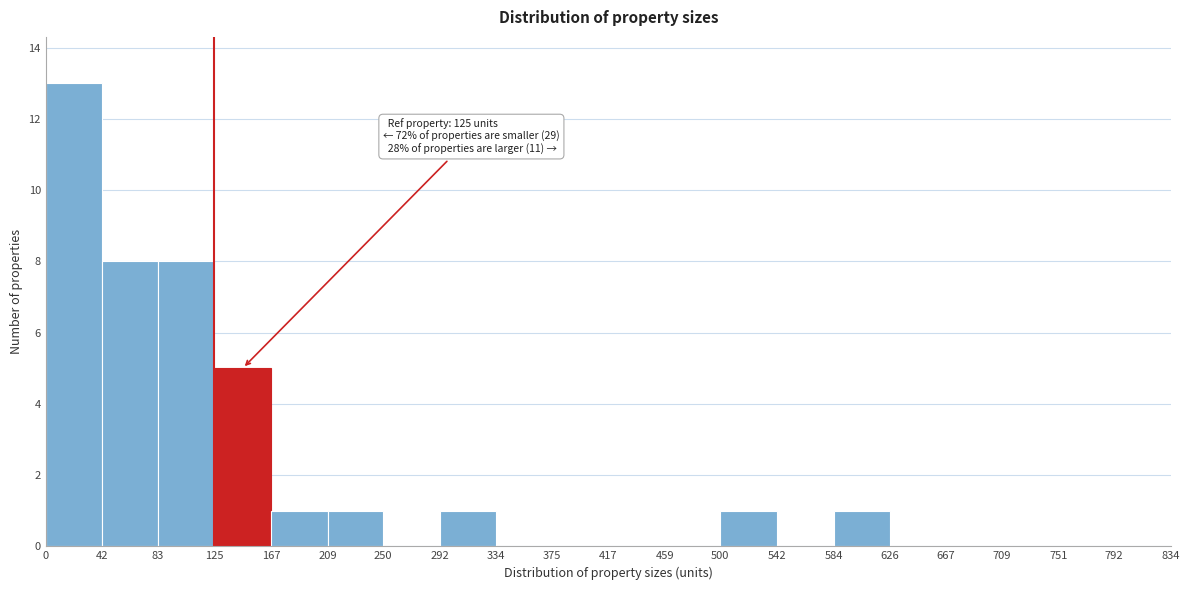

Which range on the x-axis has the tallest bar?

0 to 42